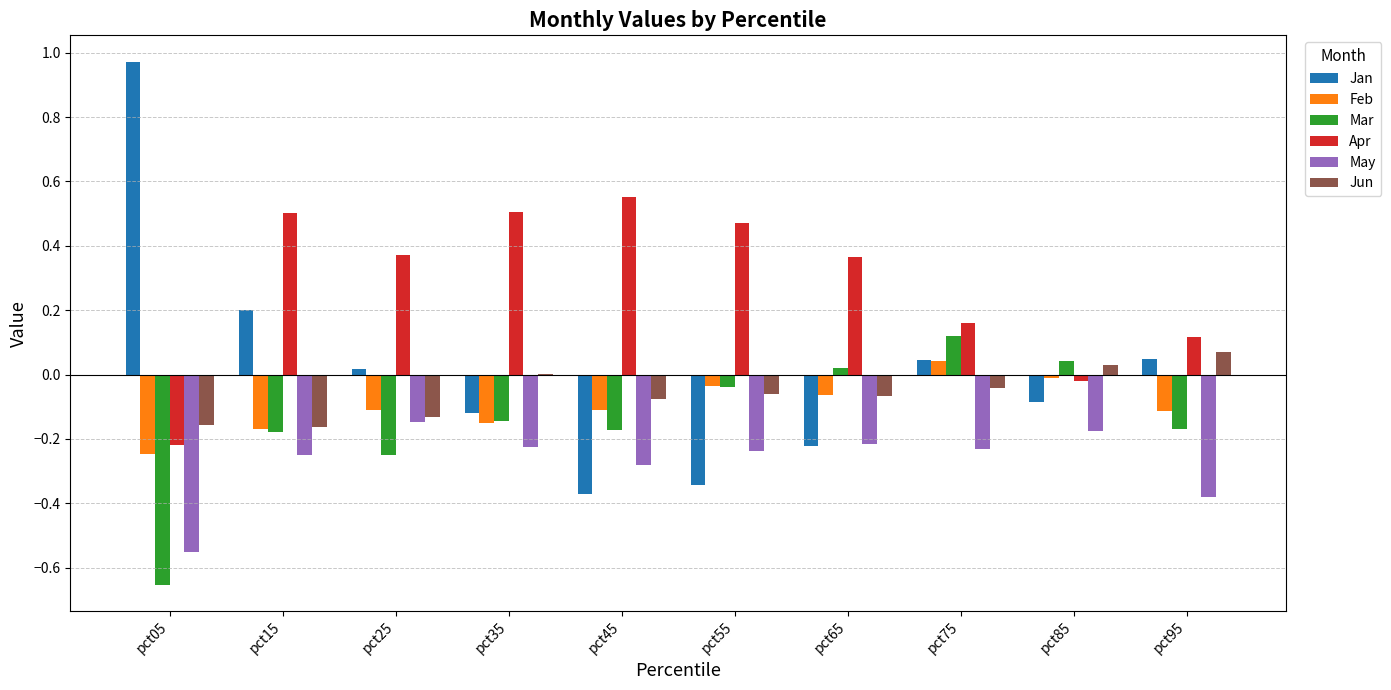

True or false: May has a value of -0.2 at pct75.

True